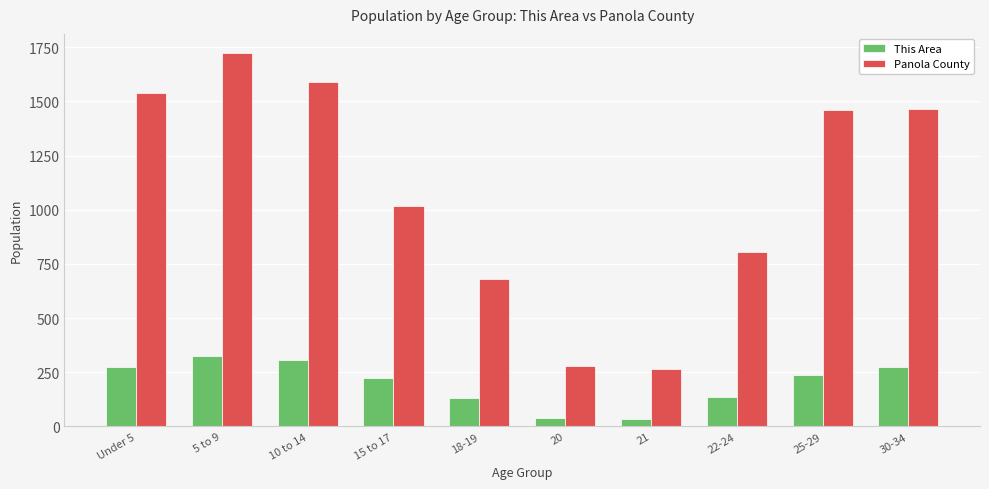

Which category has the highest value in the Panola County series?

5 to 9